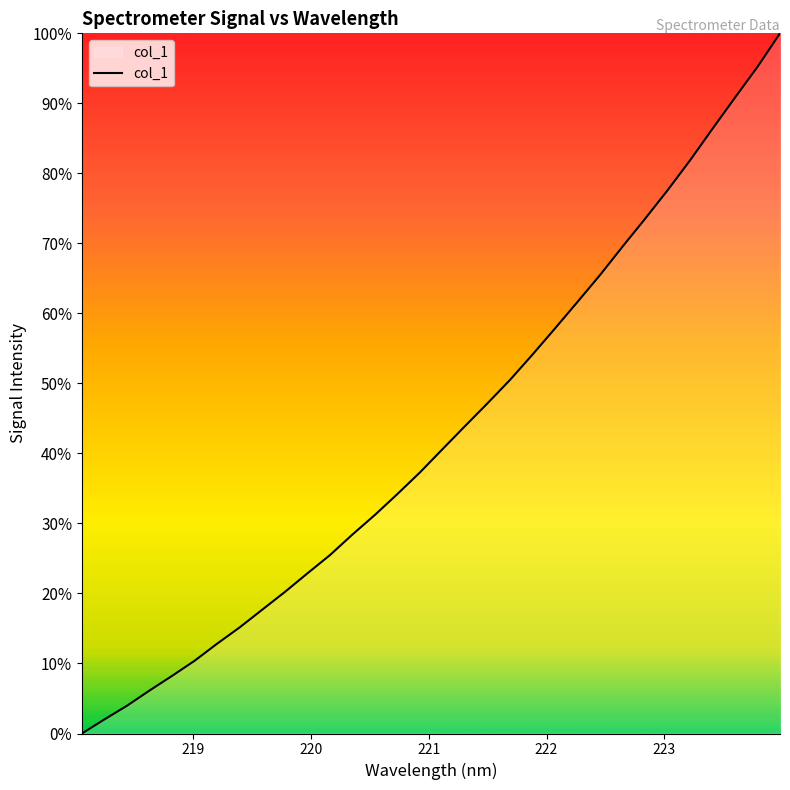

What is the greatest value displayed?

100.0